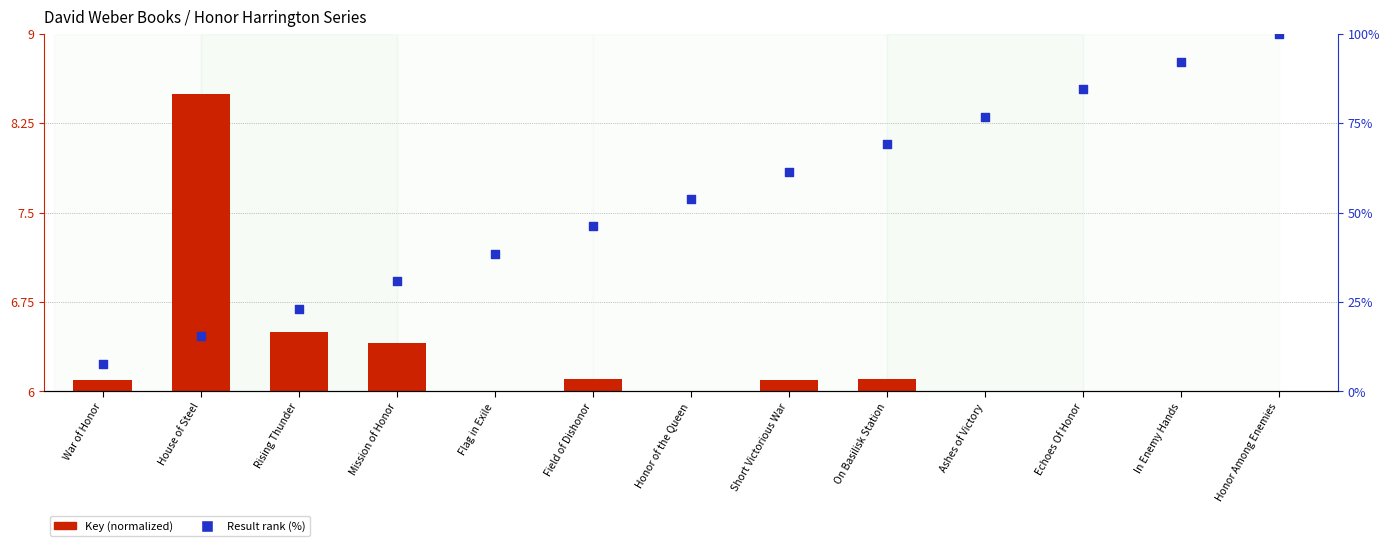

Which series has the largest Y range (max minus min)?

Result rank (%)